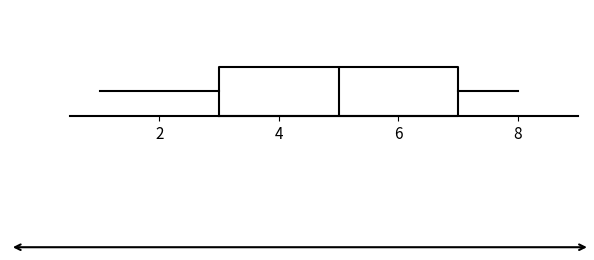

Where does the left whisker of the box end on the x-axis? The values are not printed on the chart, so give them approximately, as read against the axis.

1